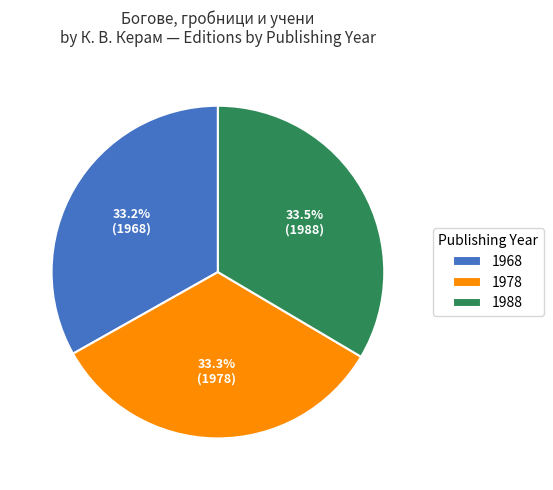

Combined, do 1968 and 1978 account for over 50%?

Yes